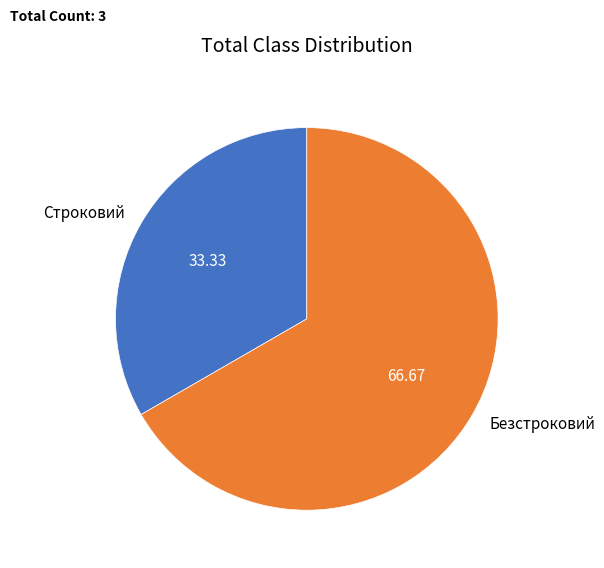

How many slices are in this pie chart?

2